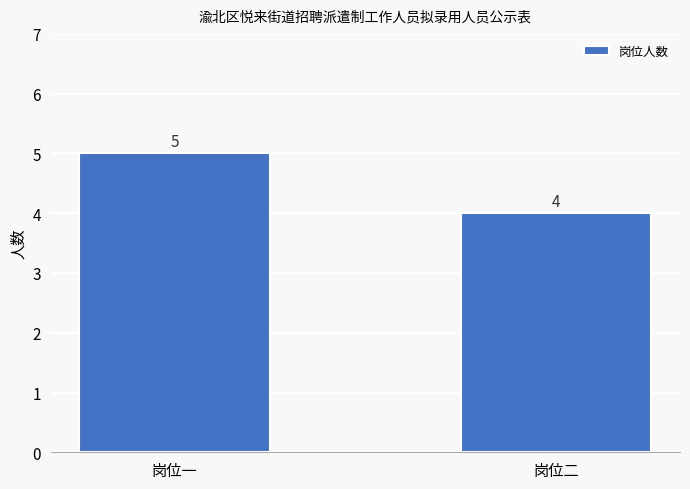

Rank the categories by value from highest to lowest.

岗位一, 岗位二